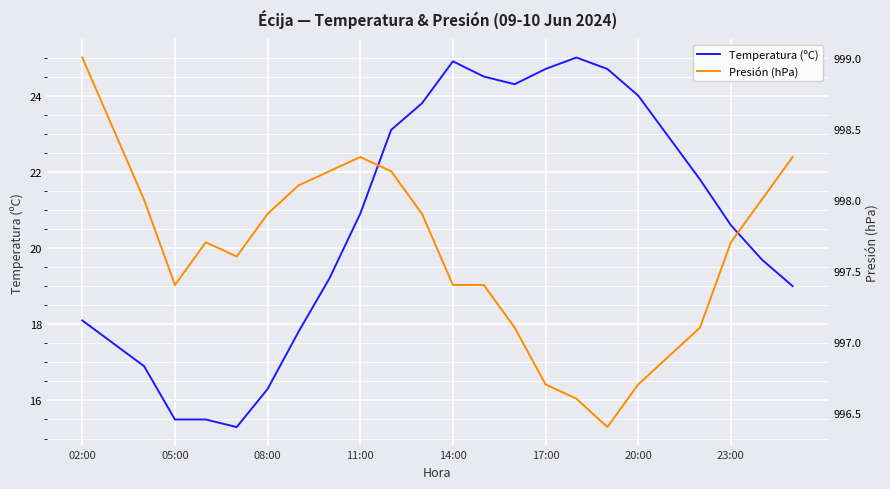

How many lines are shown in the chart?

2